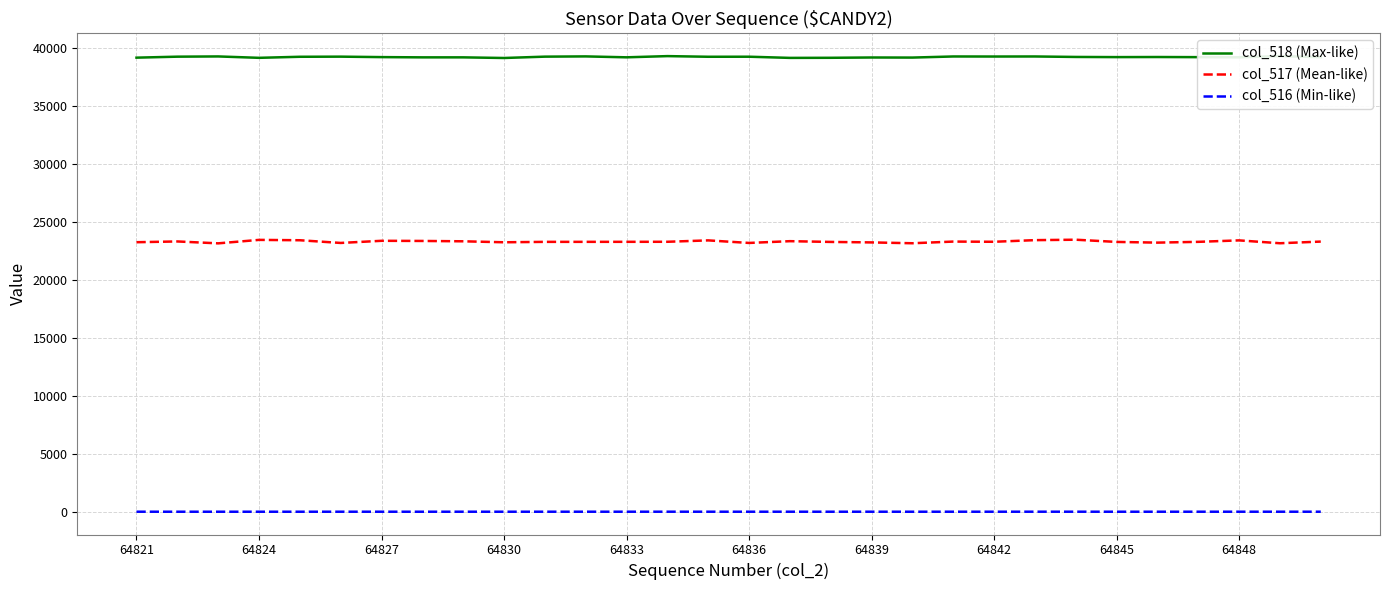

What is the lowest value of the col_517 (Mean-like) series?

23151